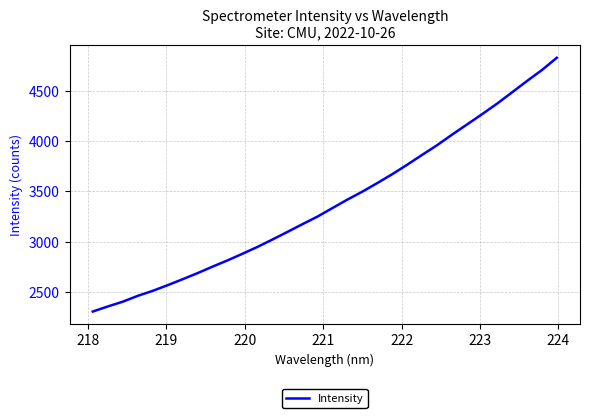

What is the minimum value shown in the chart?

2307.3